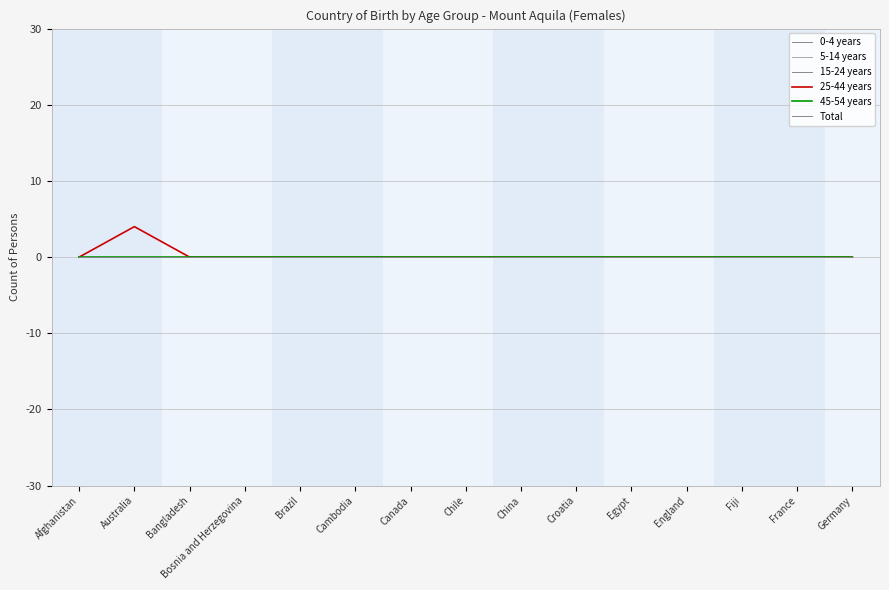

Where is 15-24 years nearest to the value 0?

Afghanistan